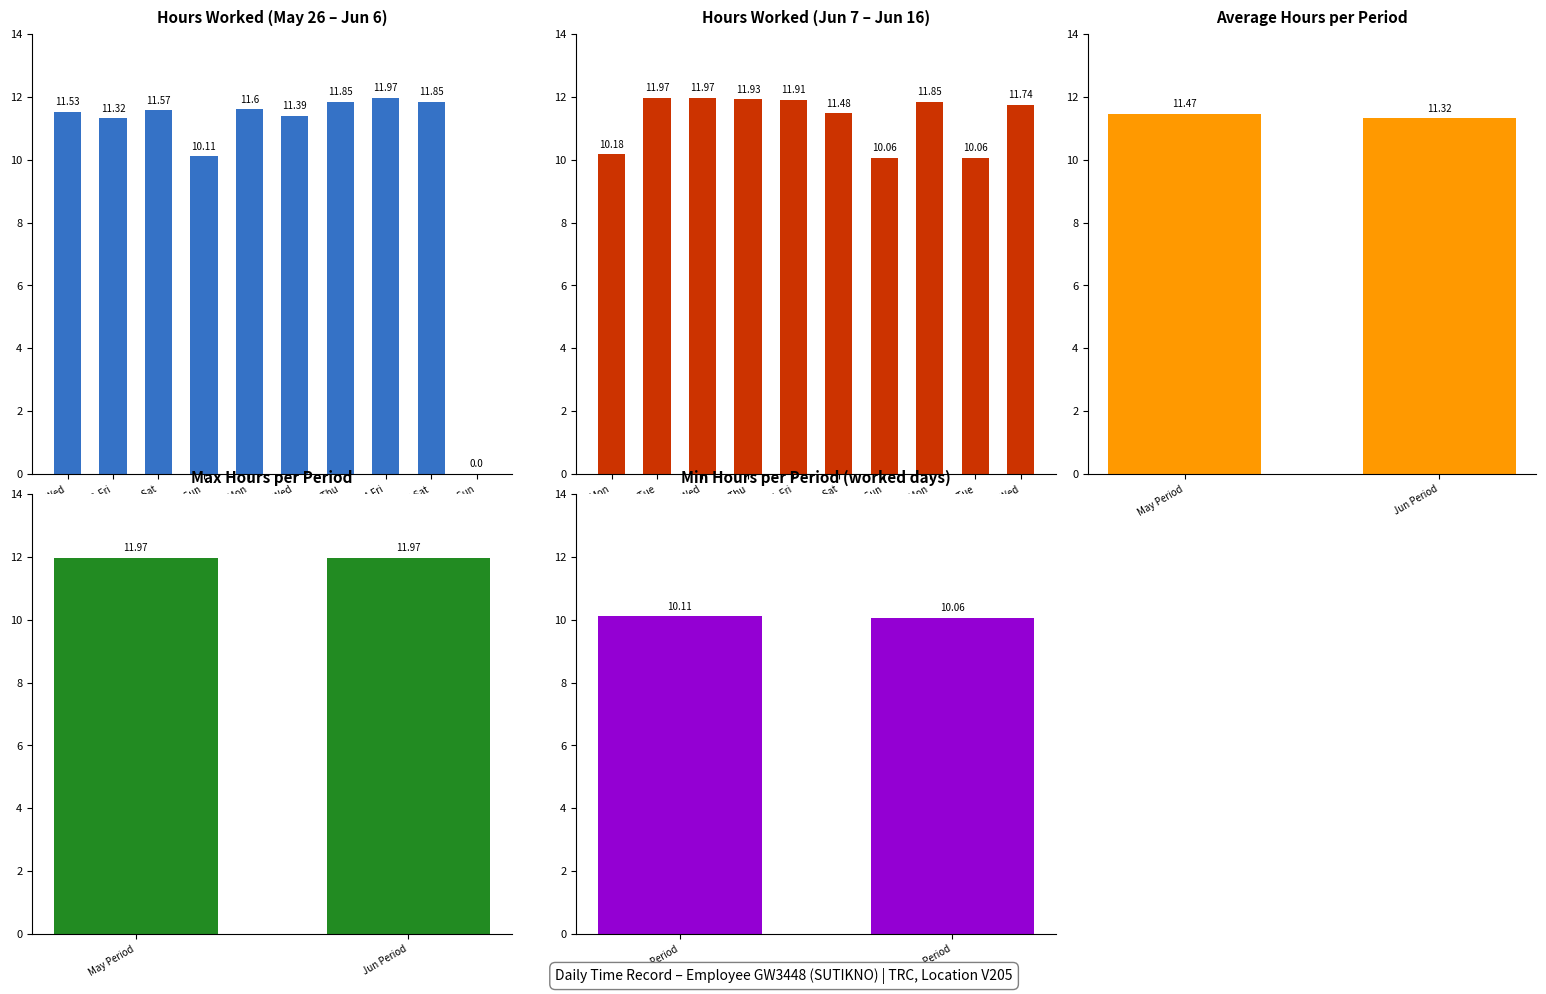

Between 16-Wed and 6-Sun, which is larger?

16-Wed